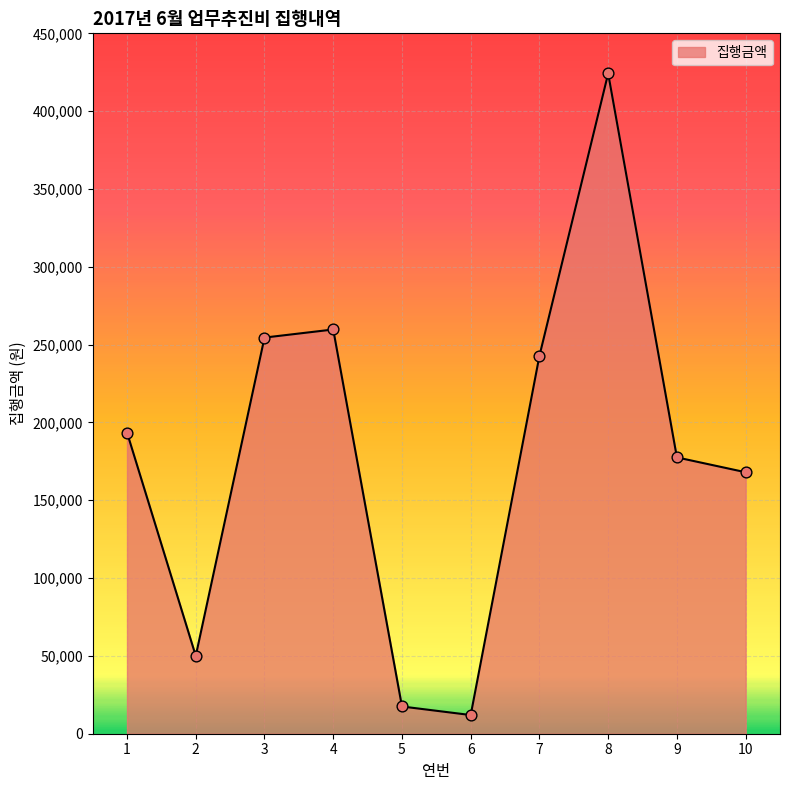

What is the change in value from 1 to 4?

+66200